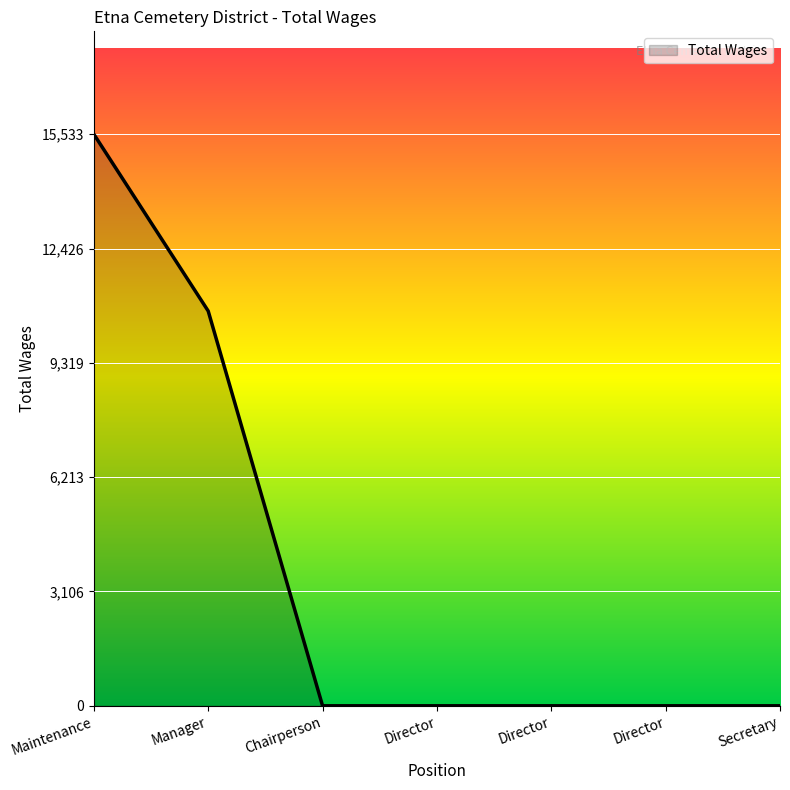

Does the chart display data point markers on the line(s)?

No